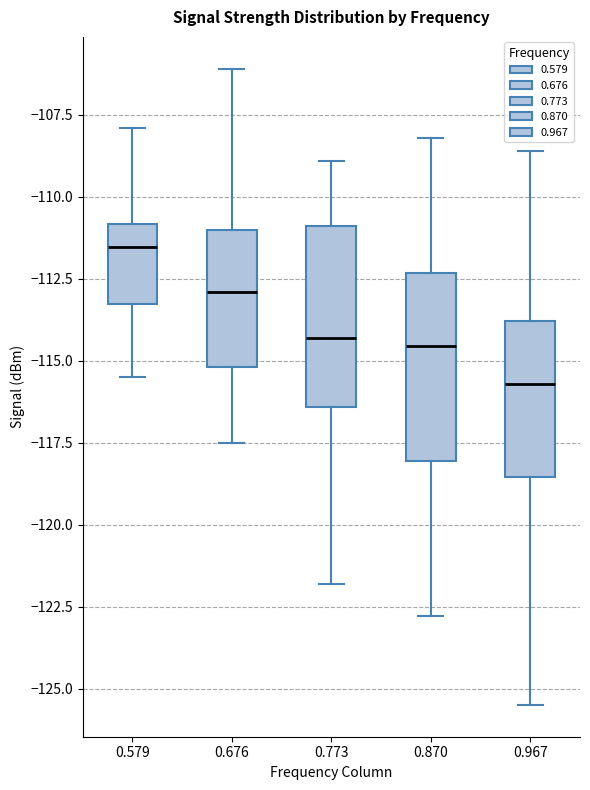

Which box's median line is the lowest?

0.967